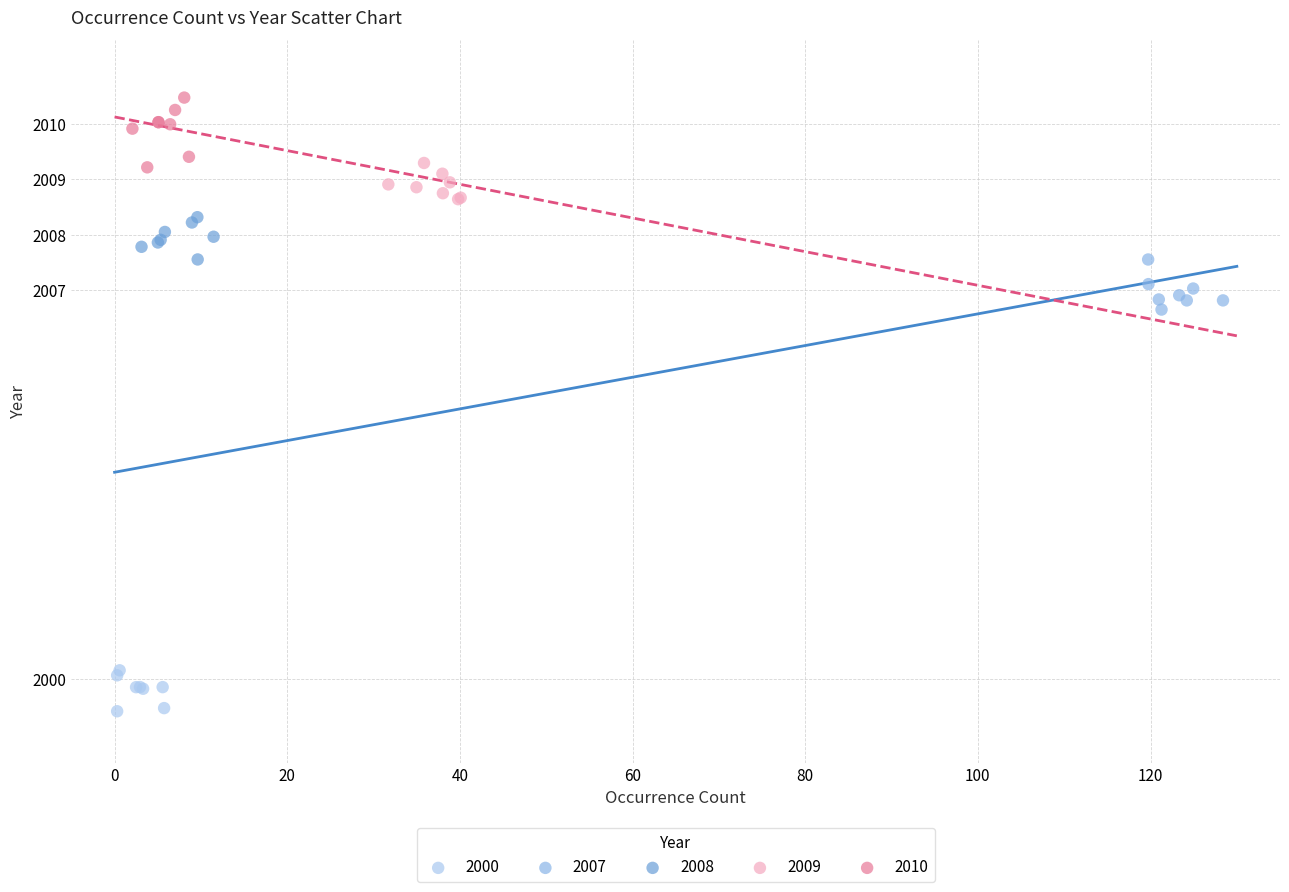

Which series reaches the minimum Y coordinate?

2000